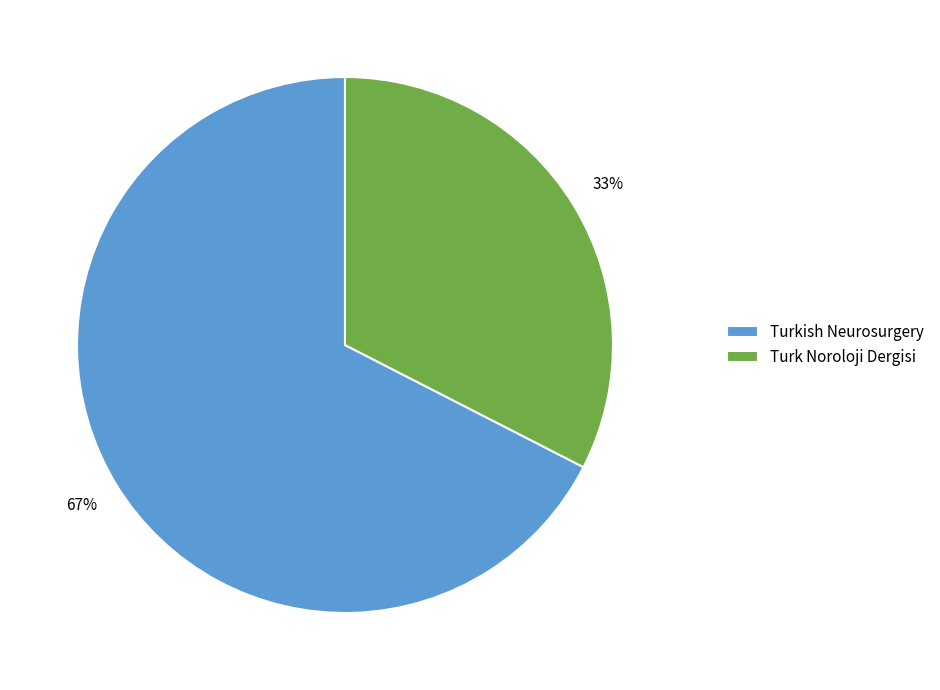

What is the smallest slice in the pie chart?

Turk Noroloji Dergisi